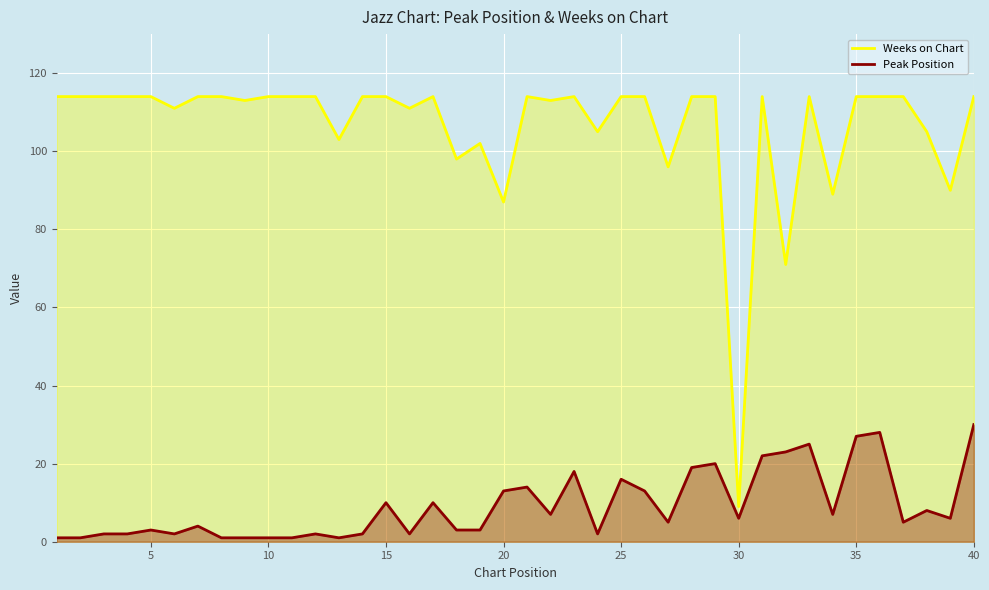

True or false: Peak Position and Weeks on Chart intersect in this chart.

False